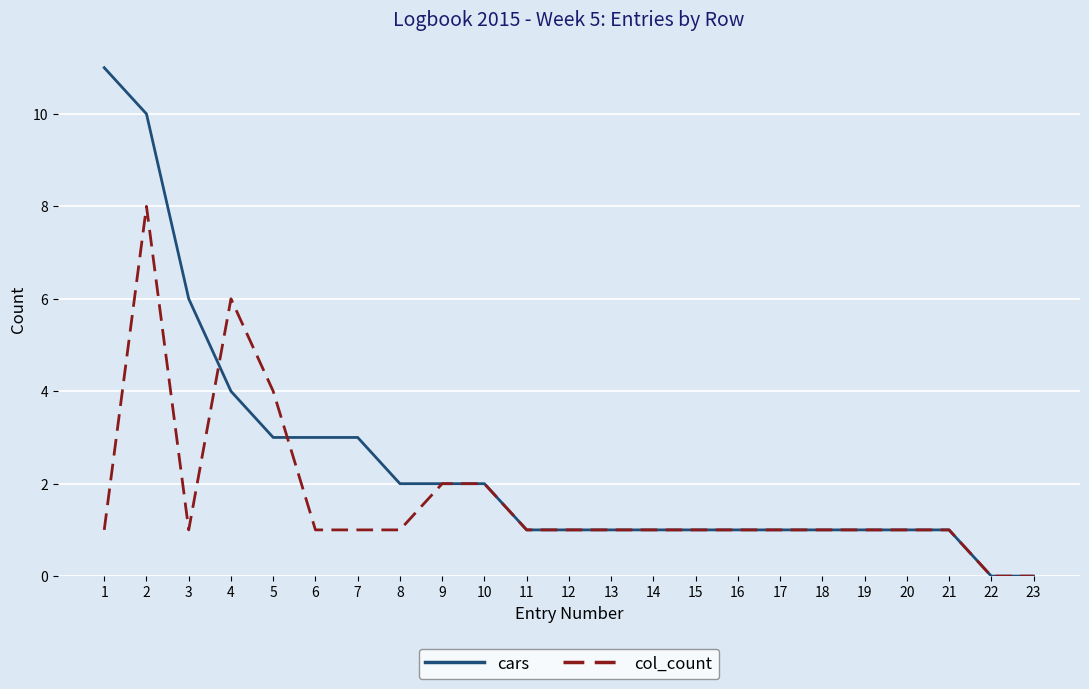

Which series changed the most between 4 and 8?

col_count